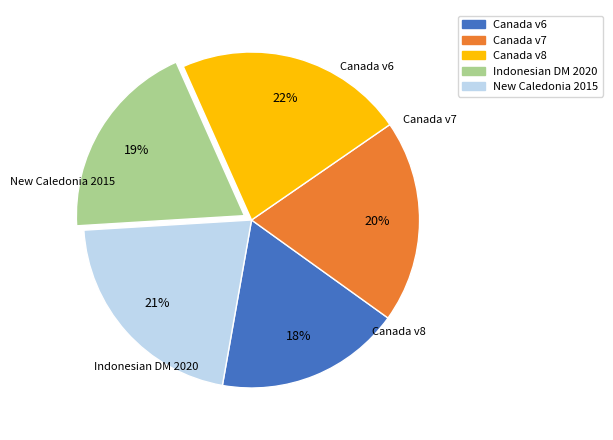

How many slices are in this pie chart?

5